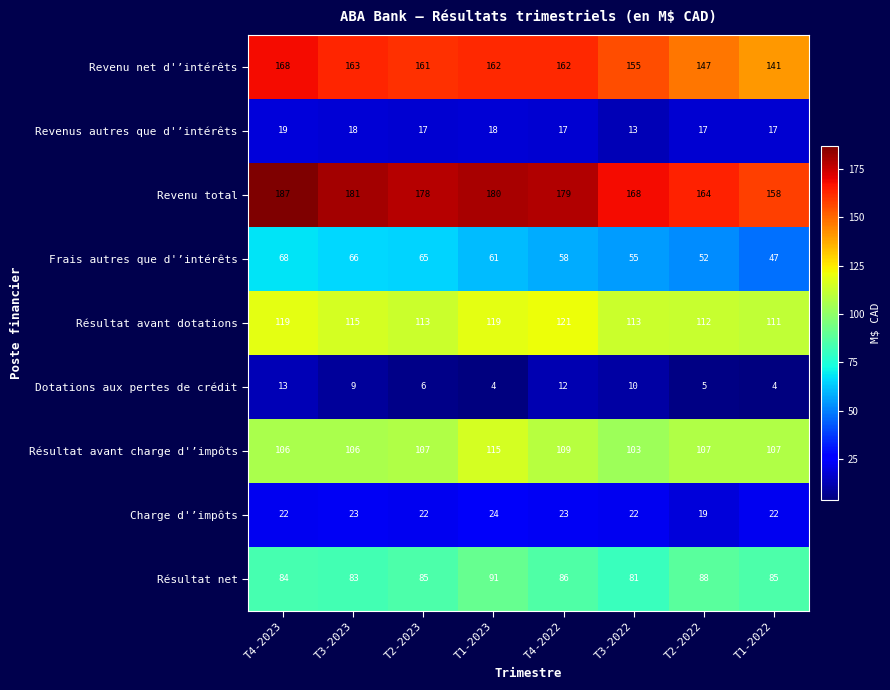

True or false: Frais autres que d'’intérêts has a value of 58 at T4-2022.

True